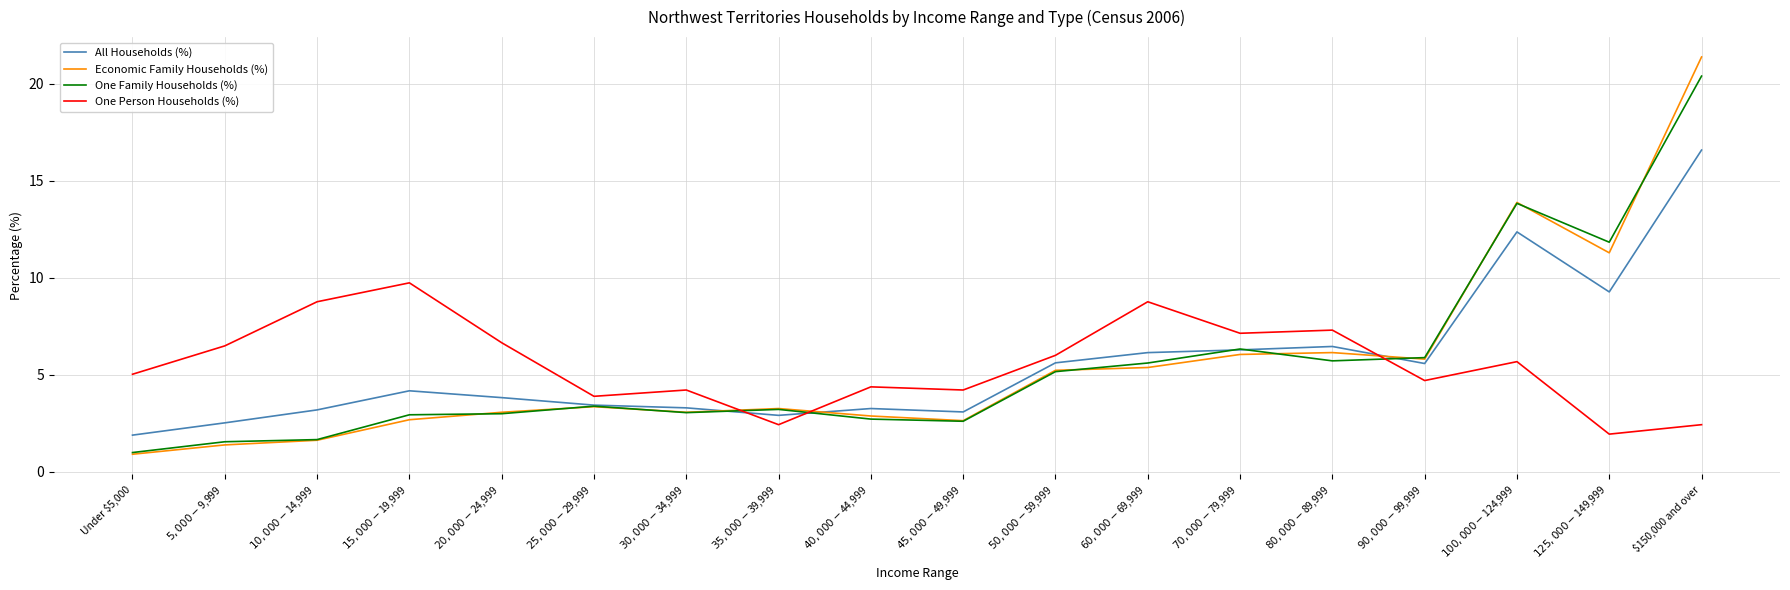

True or false: All Households (%) and One Person Households (%) intersect in this chart.

True